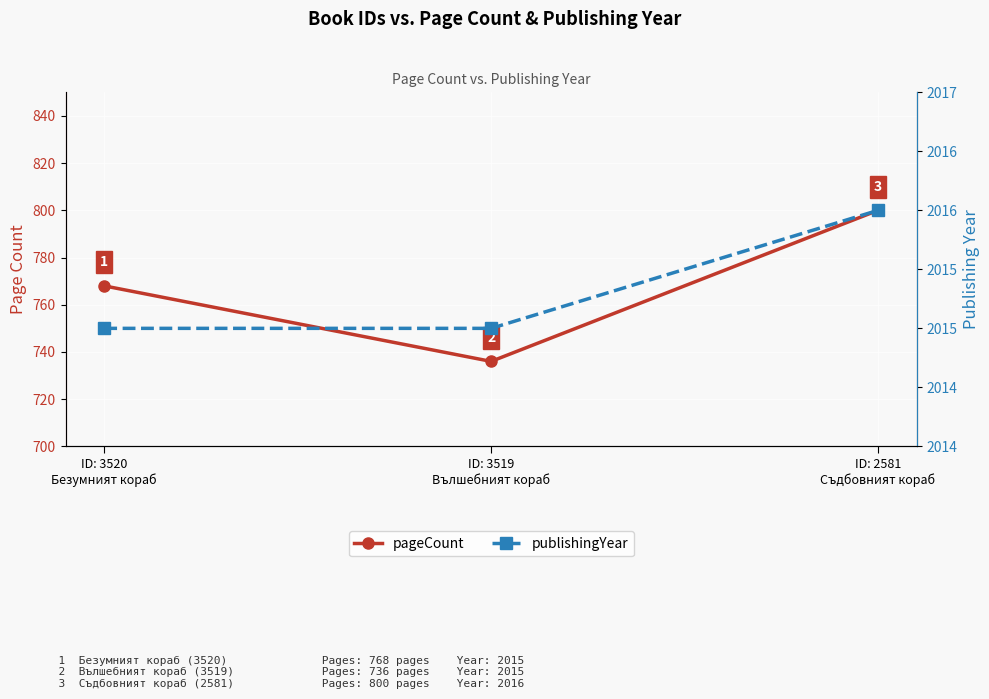

What is the difference between the maximum and second lowest values in the pageCount series?

32